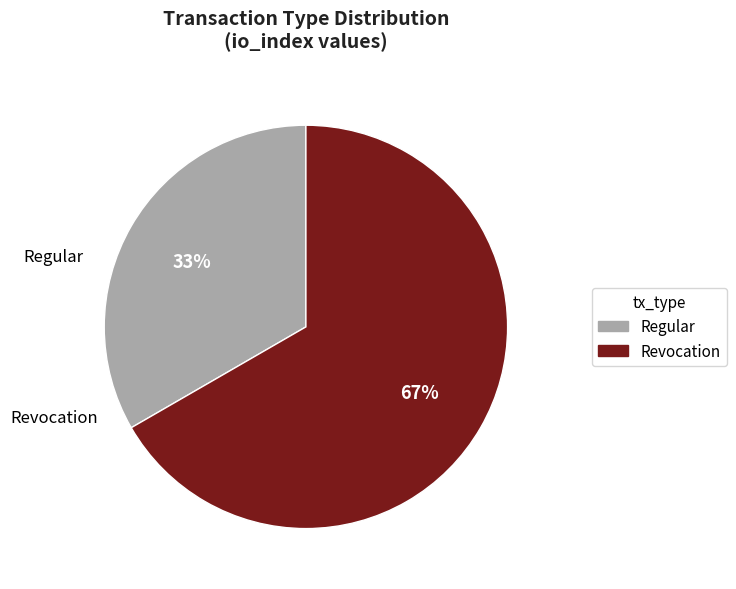

Which category has the biggest portion of the pie?

Revocation